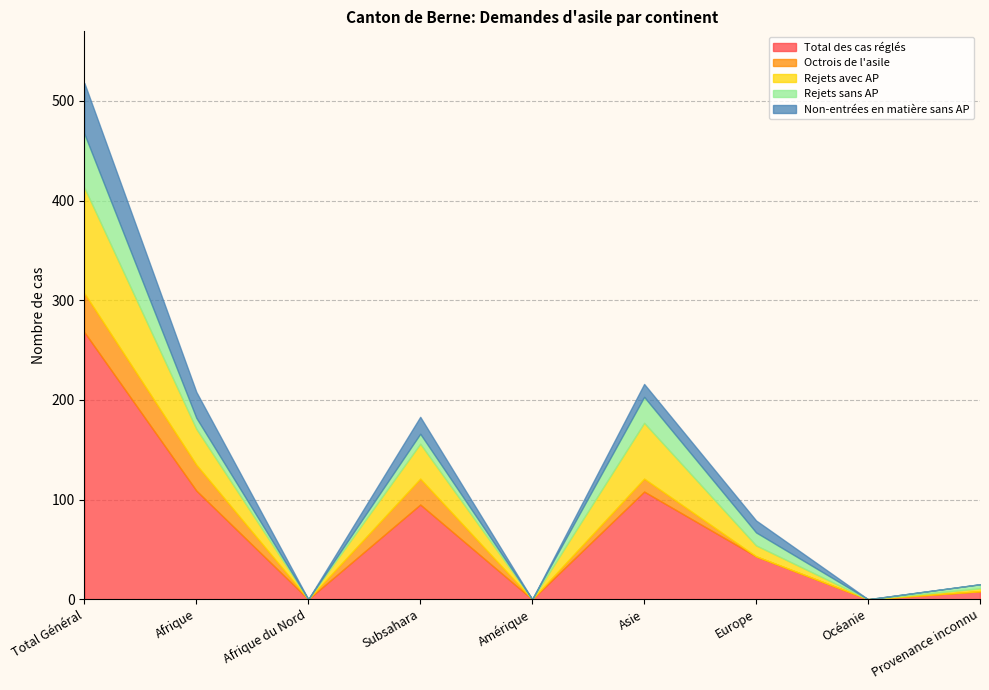

What is the highest value of the Rejets avec AP series?

106